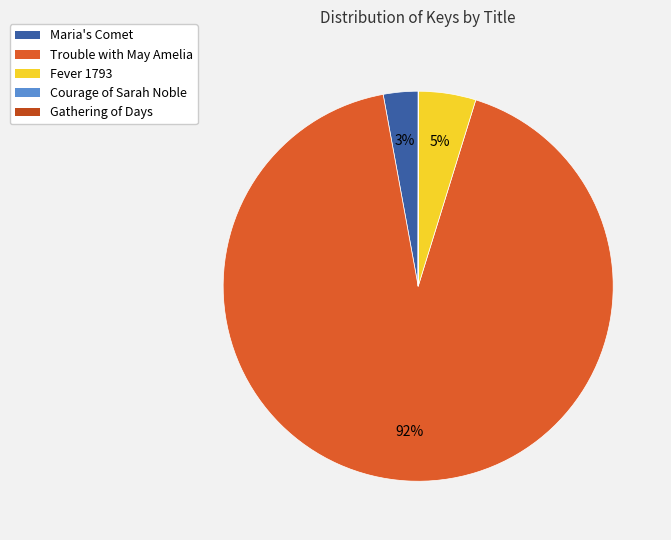

True or false: Maria's Comet accounts for 13% of the total.

False